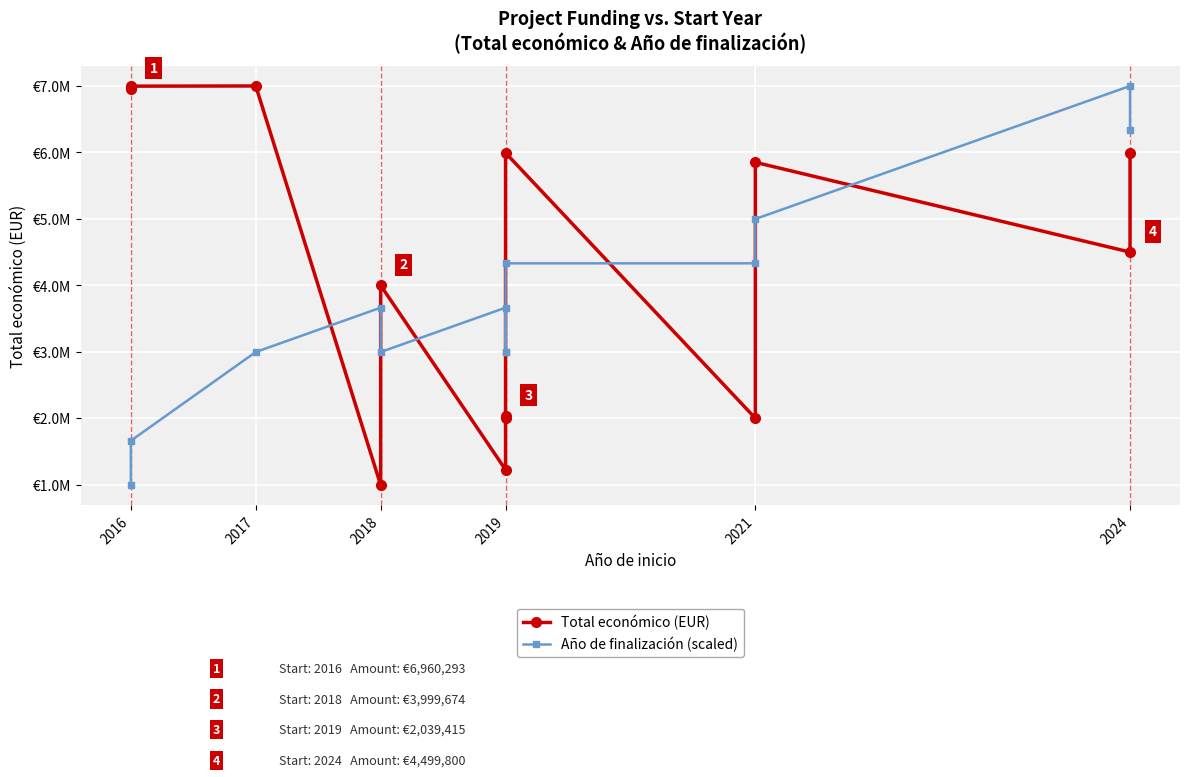

Reading left to right, extract all data points from this chart.

Total económico (EUR): 6960293.0	6996922.0	6999999.0	994500.0	3999674.0	1224742.0	1999580.0	2039415.0	5993458.0	1999846.0	5850917.0	4499800.0	5996597.0
Año de finalización (scaled): 994500.0	1661777.7	2996333.0	3663610.7	2996333.0	3663610.7	2996333.0	2996333.0	4330888.3	4330888.3	4998166.0	6999999.0	6332721.3